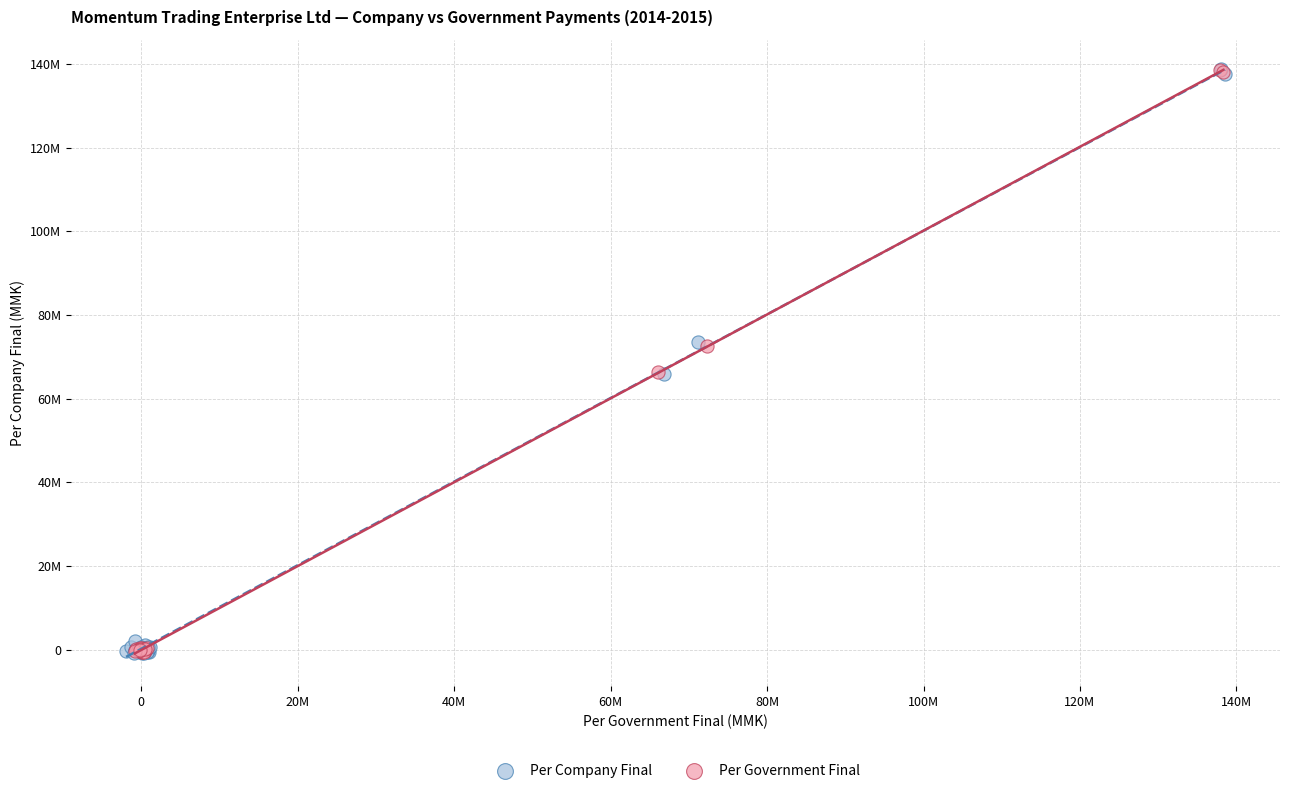

What are all the series names shown in the legend?

Per Company Final, Per Government Final